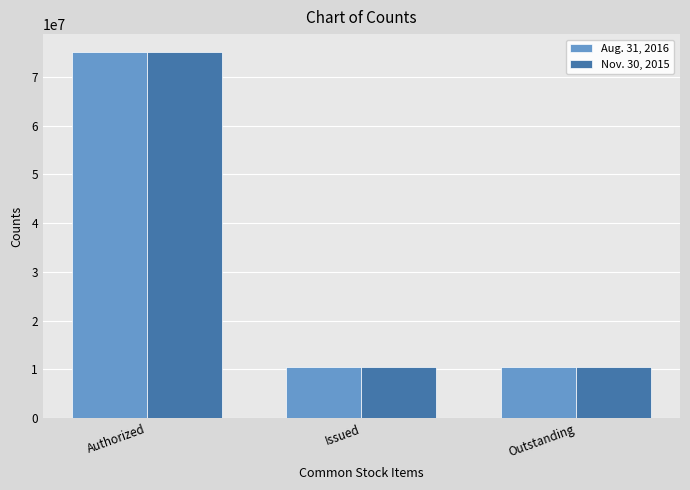

True or false: Aug. 31, 2016 has a value of 104800807 at Authorized.

False